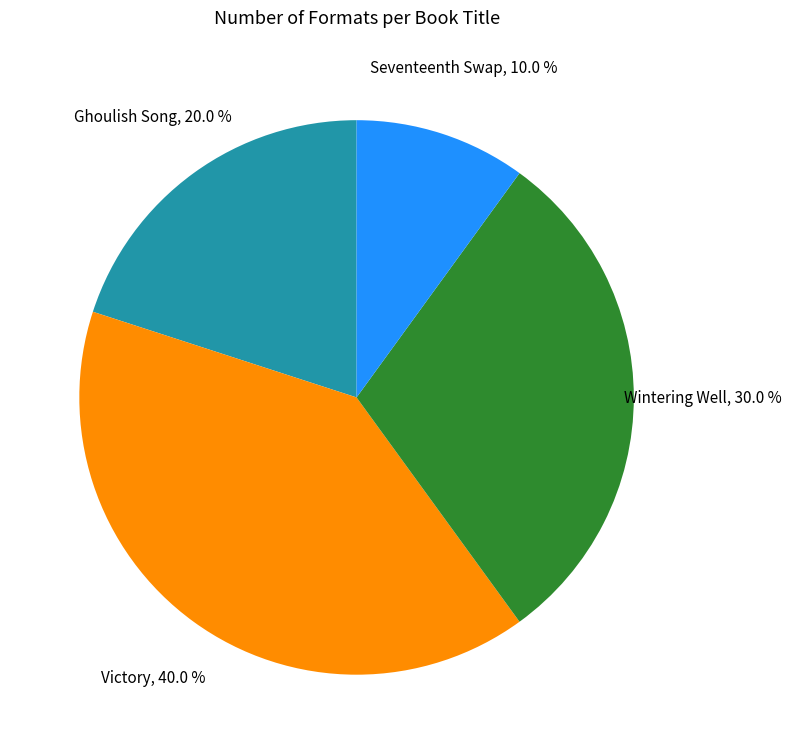

What percentage is NOT represented by Ghoulish Song?

80.0%